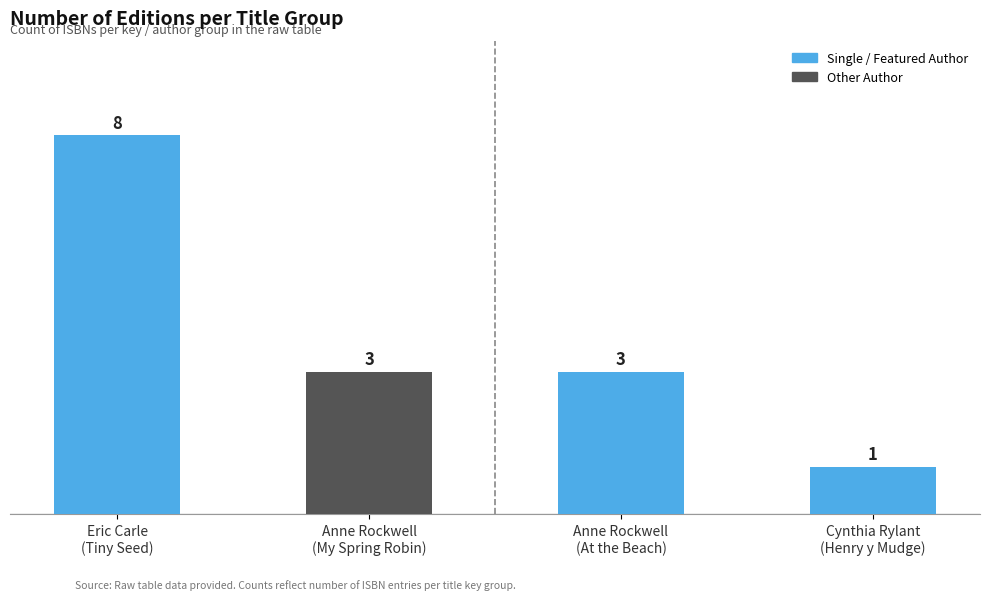

Reading left to right, what are all the values shown in this chart?

Eric Carle
(Tiny Seed)=8	Anne Rockwell
(My Spring Robin)=3	Anne Rockwell
(At the Beach)=3	Cynthia Rylant
(Henry y Mudge)=1